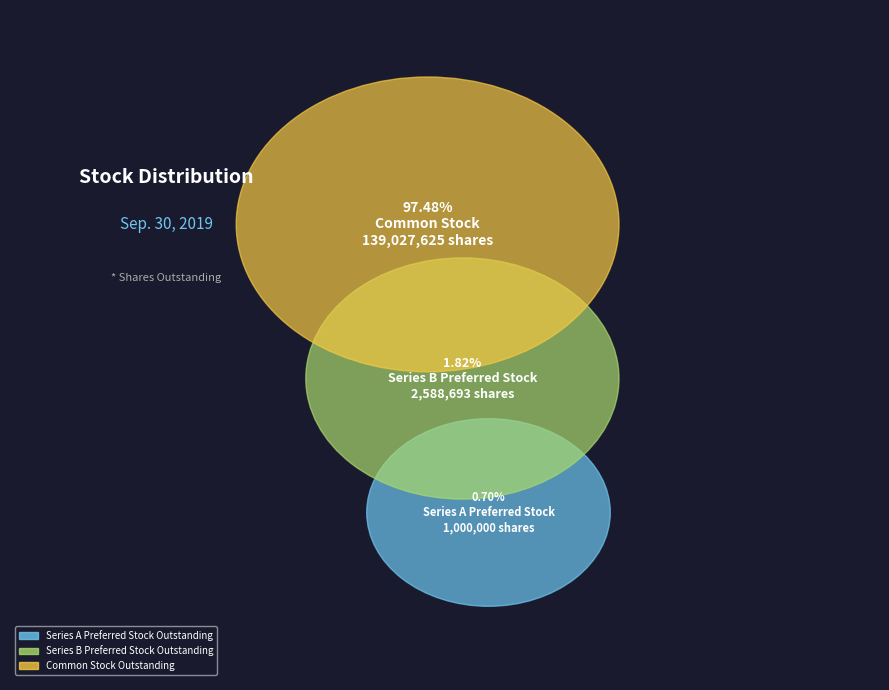

Which has a higher value, Series A Preferred Stock Outstanding or Common Stock Outstanding?

Common Stock Outstanding